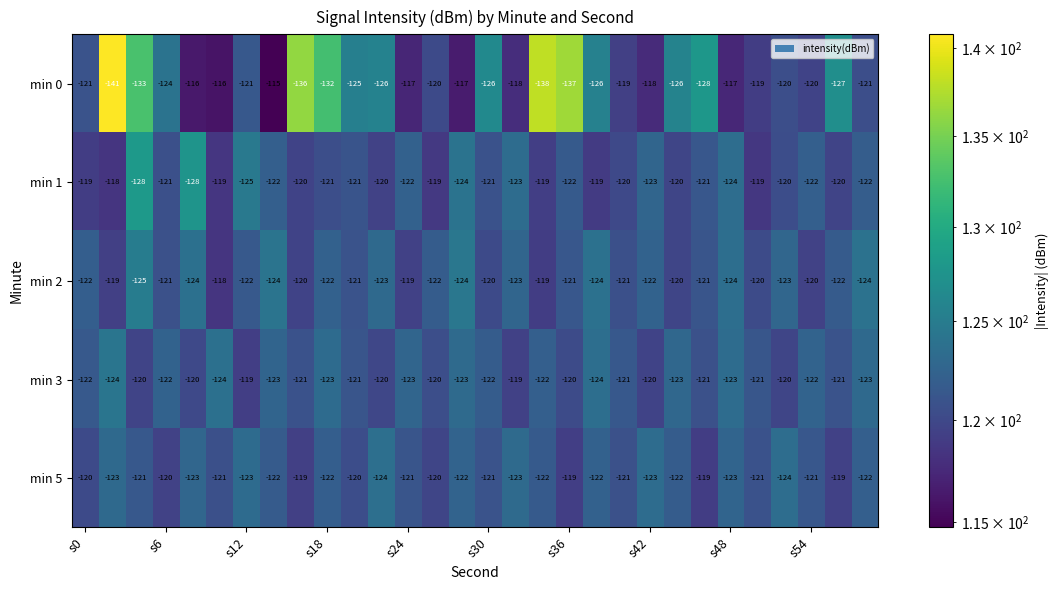

What is the sum of all min 0 values?

-3720